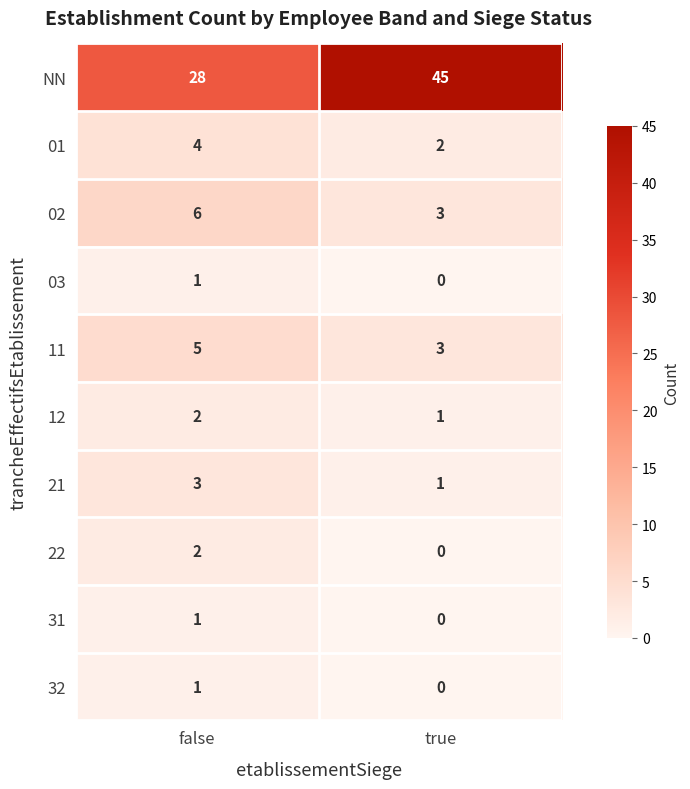

Rank the categories by 02 value from highest to lowest.

false, true